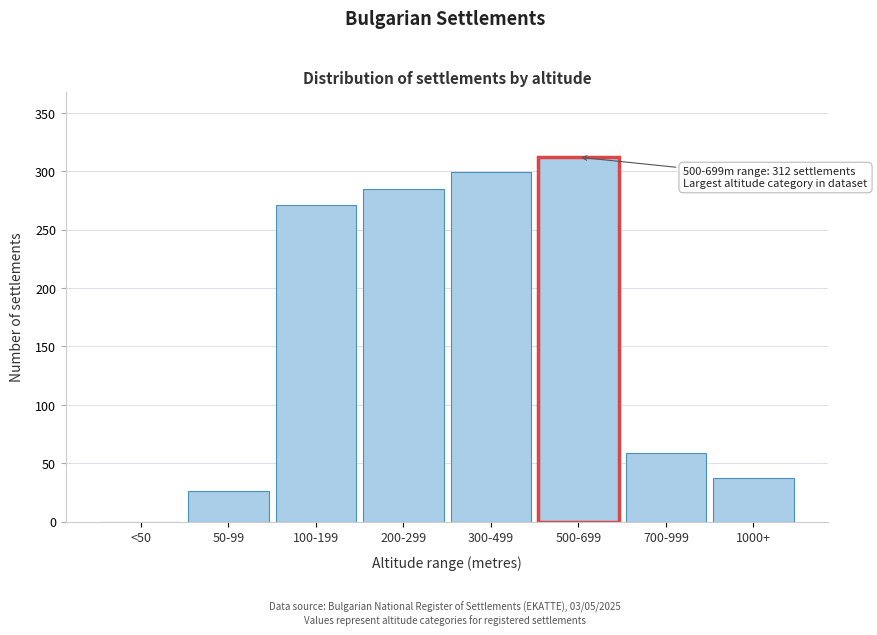

Reading left to right, list all the values displayed in this chart.

<50=0	50-99=26	100-199=271	200-299=285	300-499=299	500-699=312	700-999=59	1000+=37